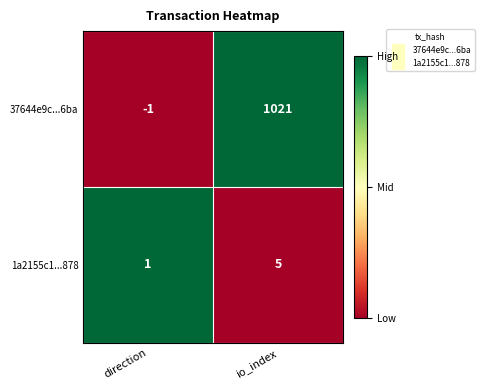

At which label does 1a2155c1...878 reach its minimum?

direction